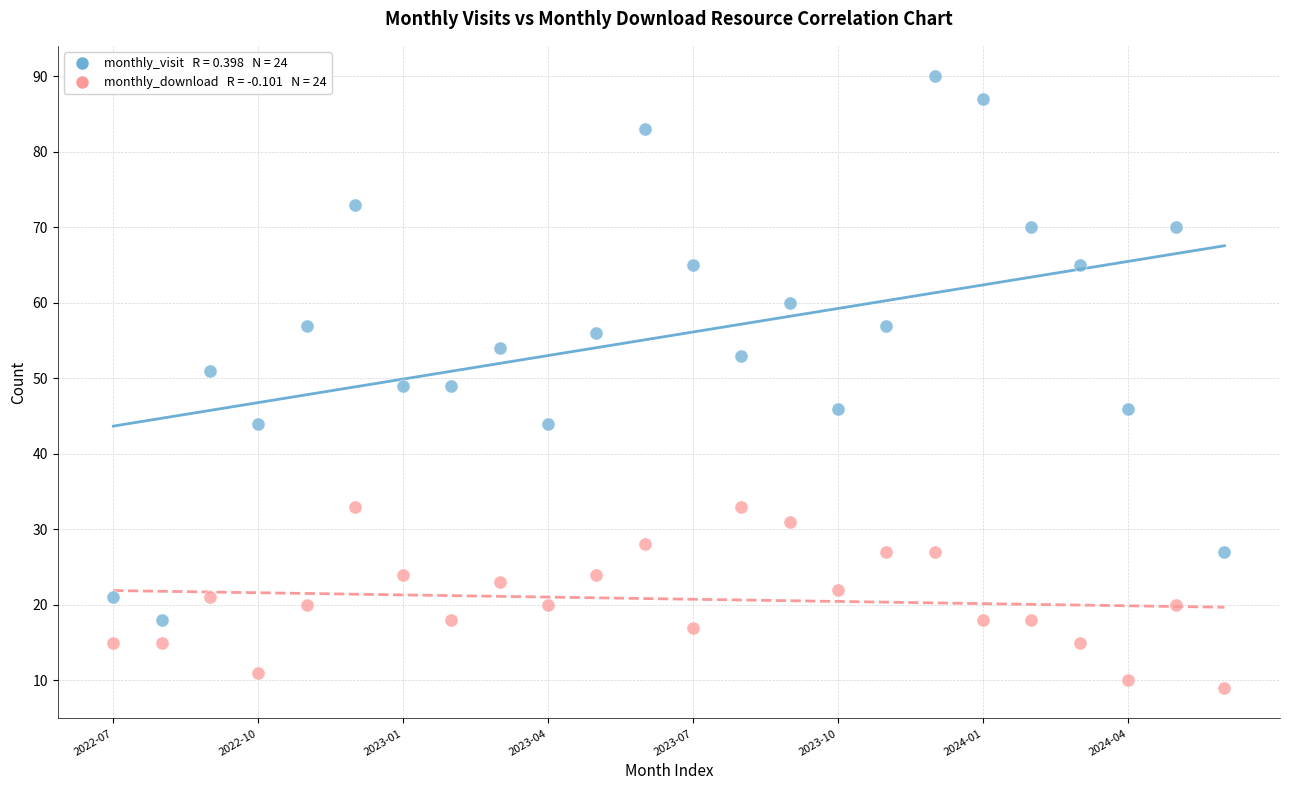

Across all data points, what is the range of Y values (max minus min)?

81